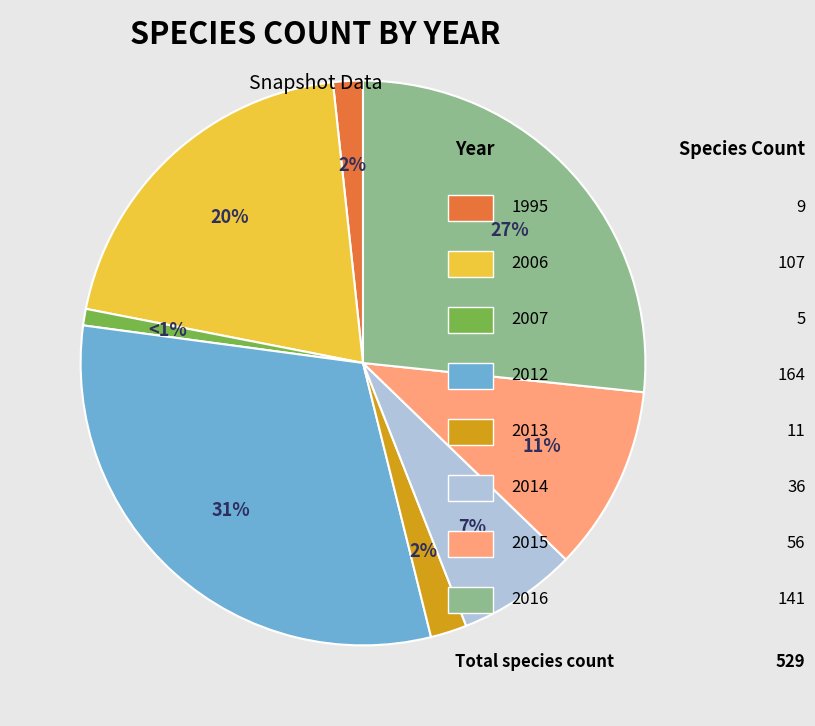

To the nearest percent, what is the average slice percentage?

12%